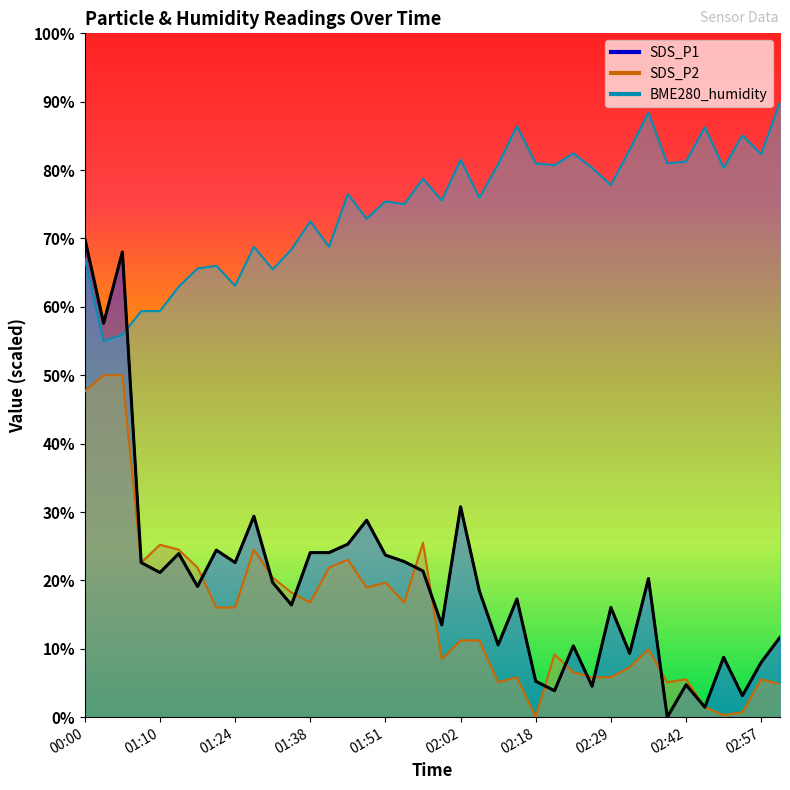

What is the label of the 4th point from the left?

01:07